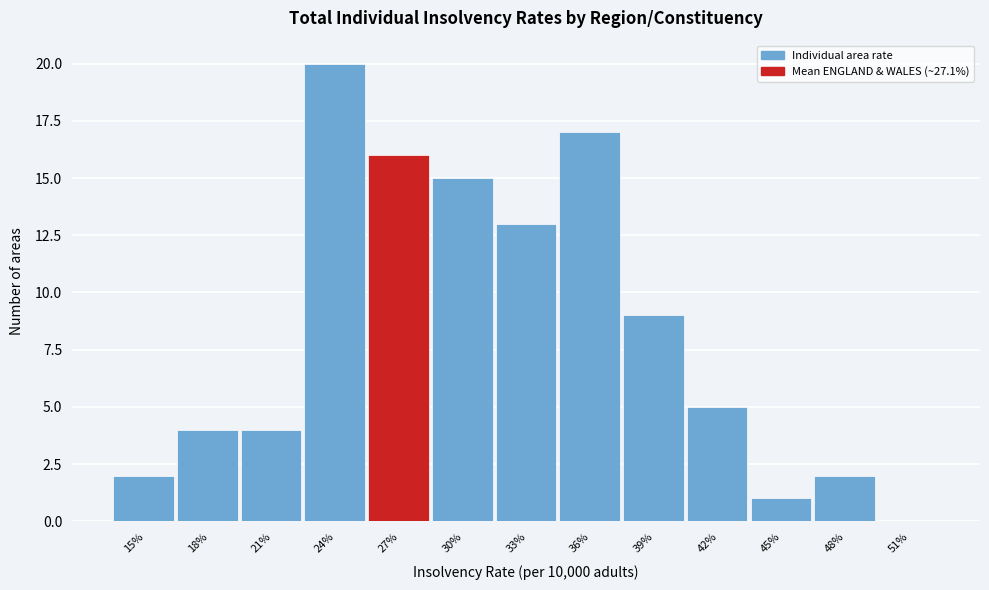

Reading left to right, extract all data points from this chart.

15%=2	18%=4	21%=4	24%=20	27%=16	30%=15	33%=13	36%=17	39%=9	42%=5	45%=1	48%=2	51%=0